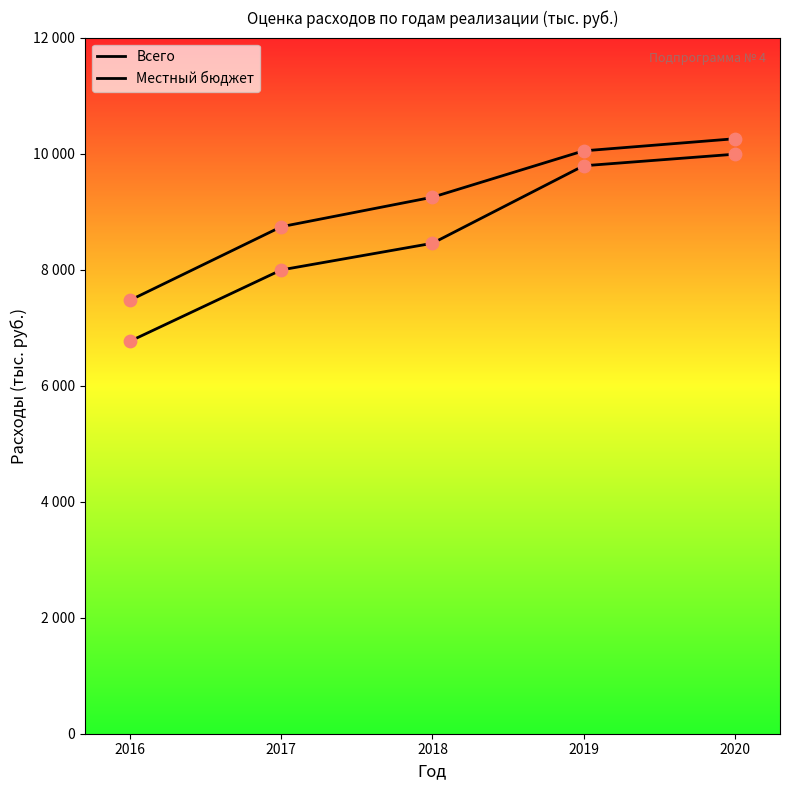

Which series reaches the maximum Y coordinate?

Всего